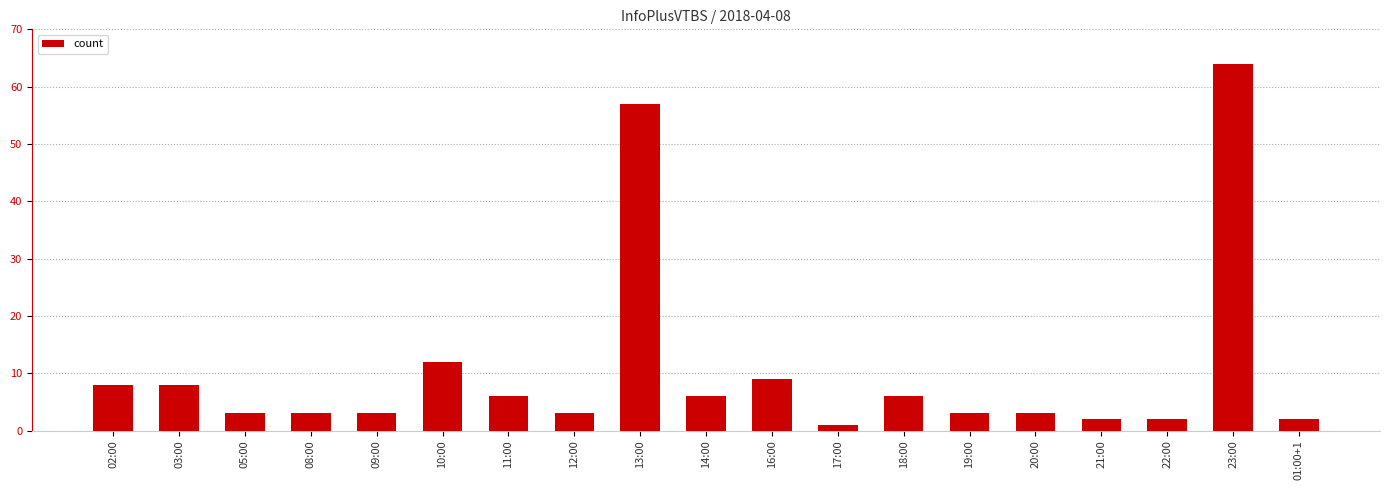

At which category does the chart reach its peak across all series?

23:00